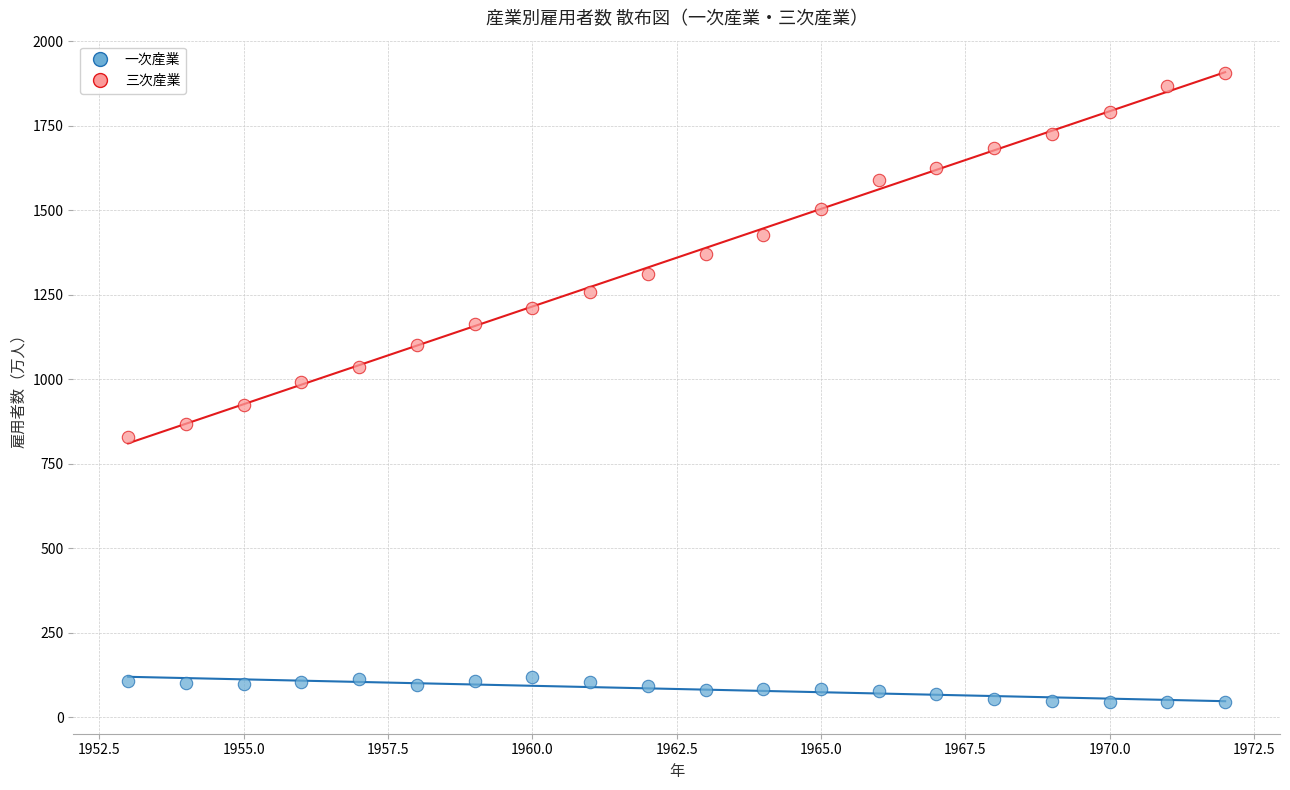

What are all the series names shown in the legend?

一次産業, 三次産業